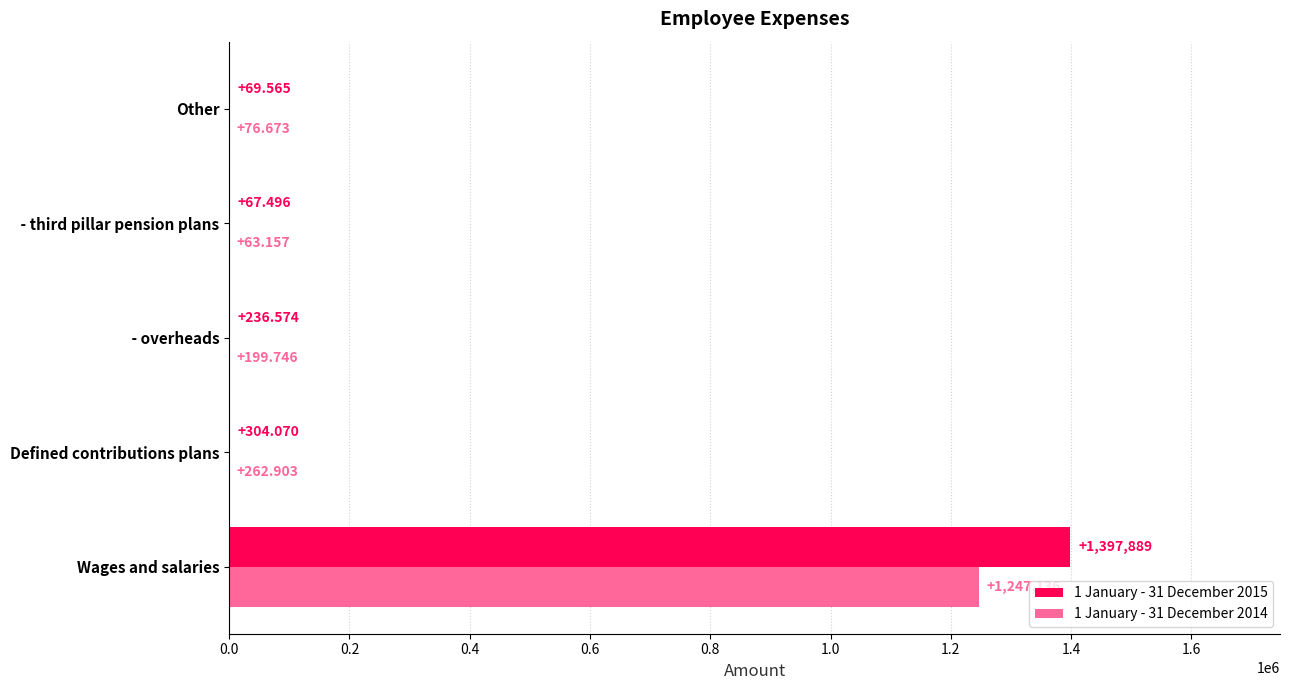

At which category does the chart reach its peak across all series?

Wages and salaries